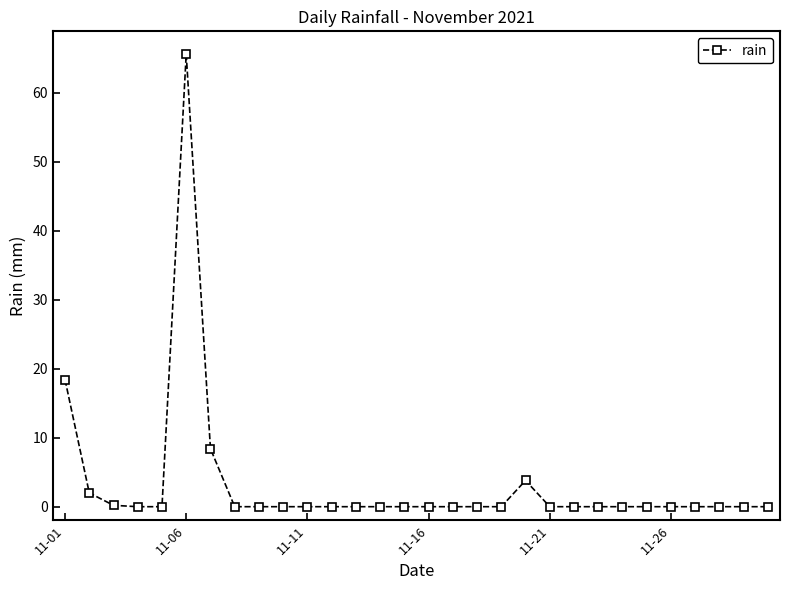

True or false: the data has more than 0 interior local peaks.

True